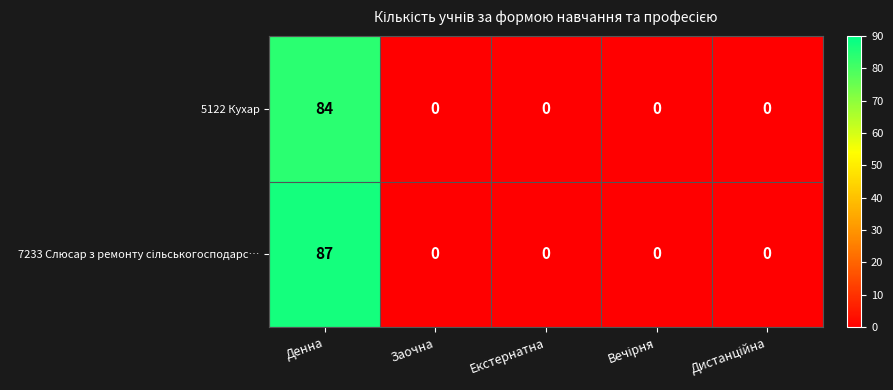

What is the difference between the maximum and minimum values in the 5122 Кухар series?

84